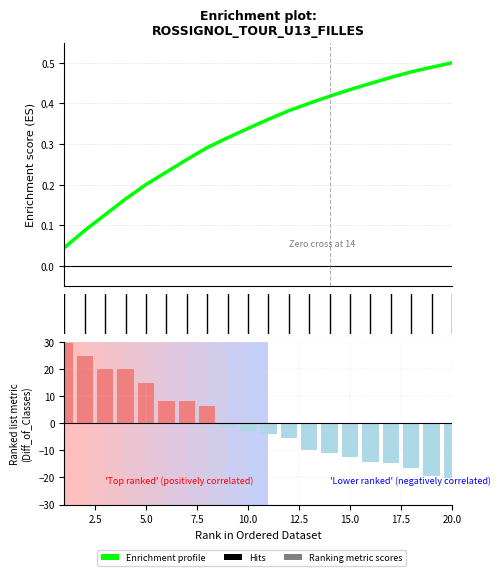

The Enrichment profile series shows 0.6 at 10. True or false?

False